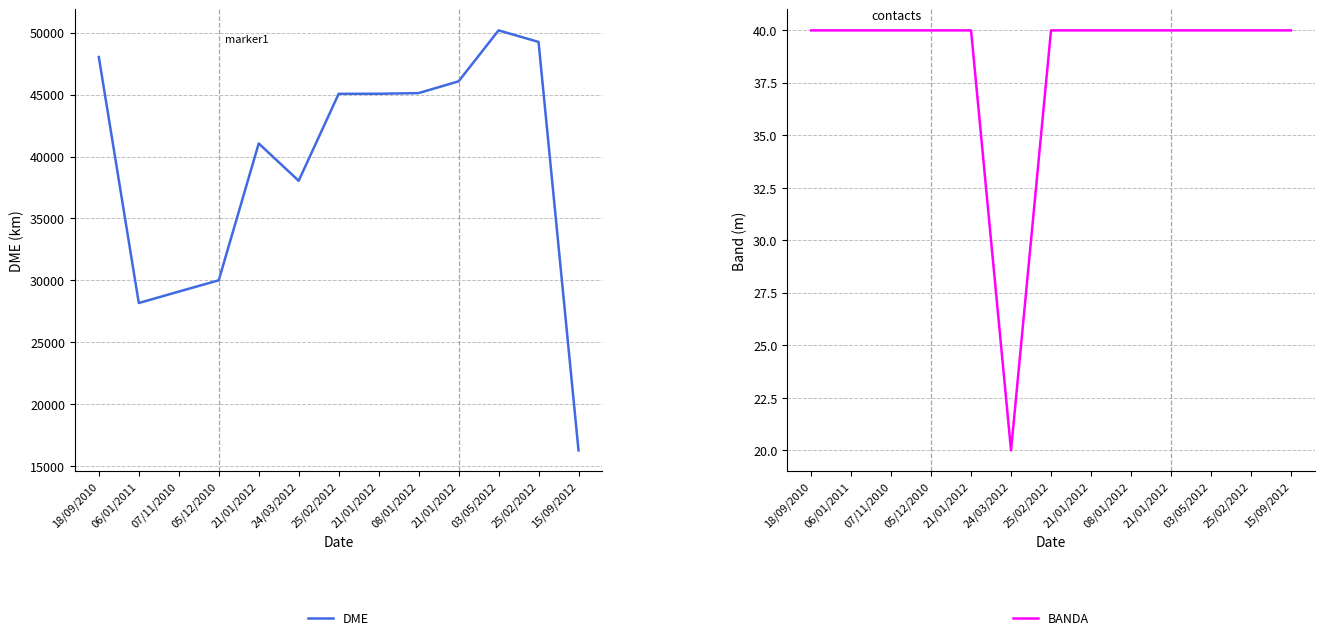

What is the value of the DME point at the 7th from the left?

45062